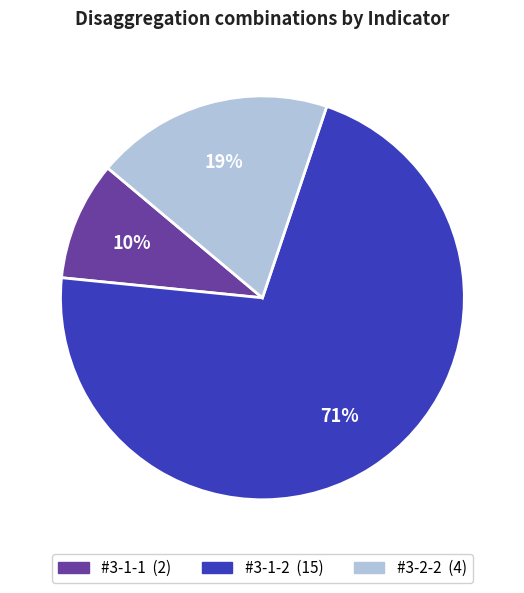

How many segments does this pie chart have?

3